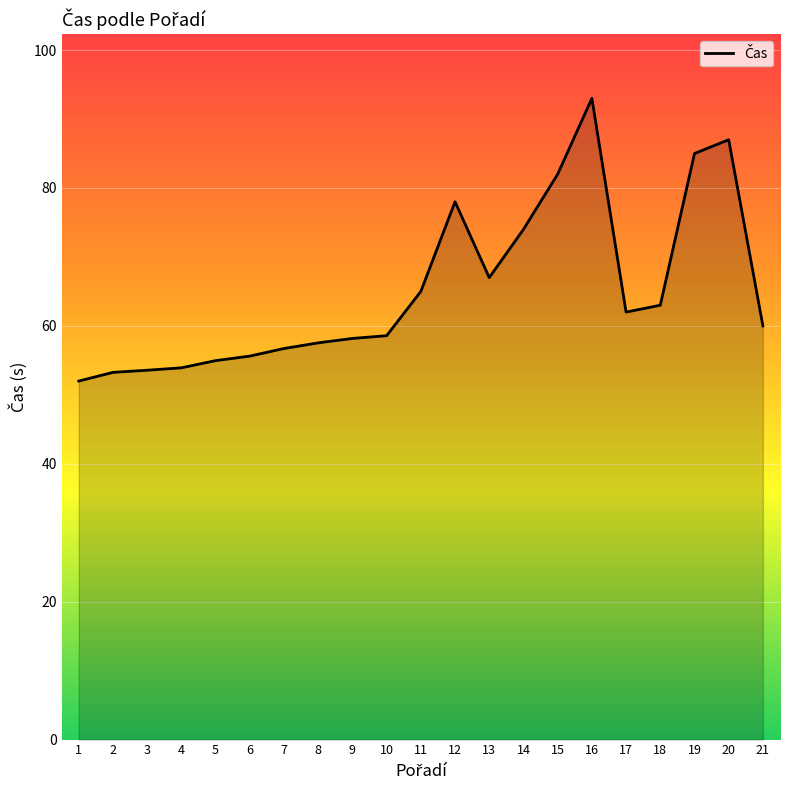

What is the greatest value displayed?

93.0